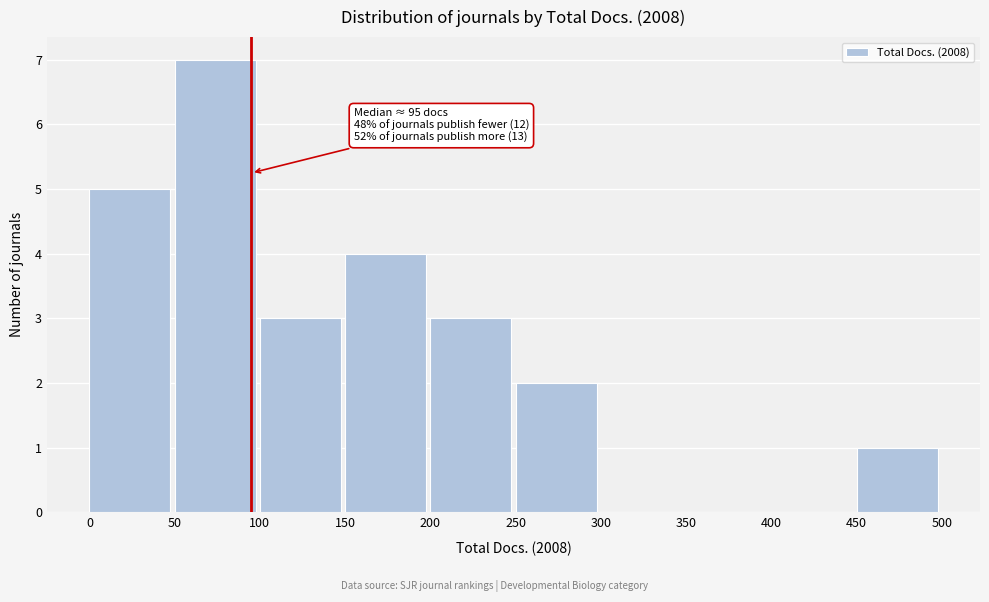

Over which range of the x-axis is the bar tallest?

50 to 100